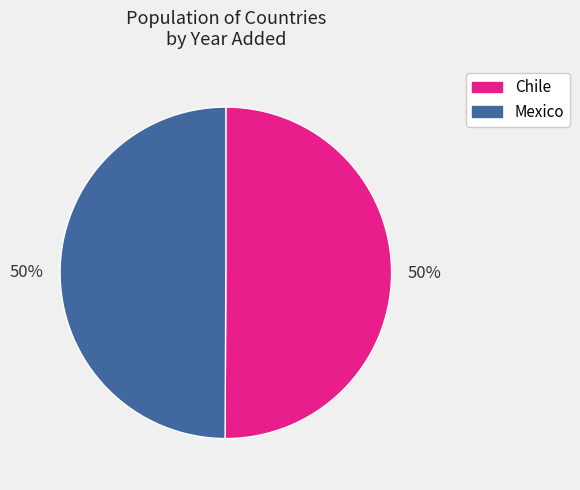

To the nearest percent, what portion does Chile represent?

50%